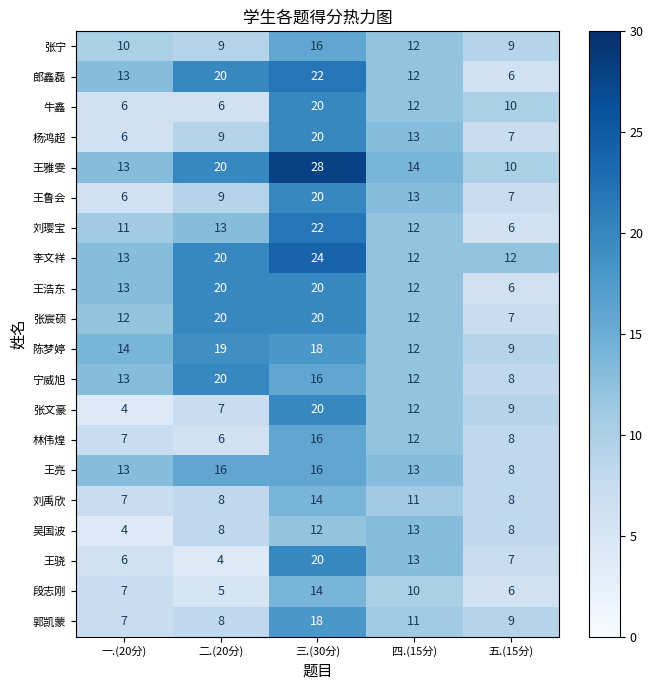

What is the greatest value displayed?

28